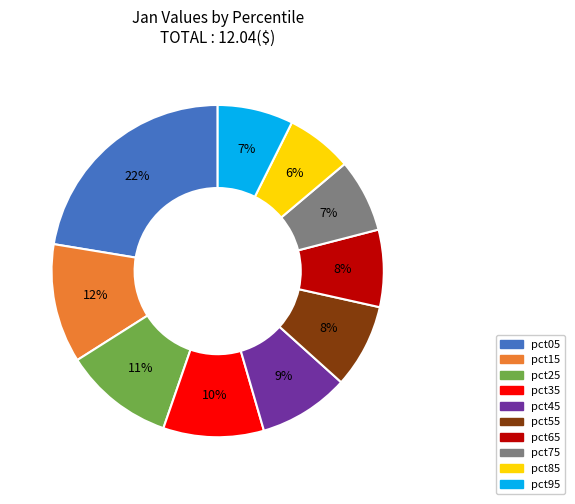

Which slice is the largest?

pct05